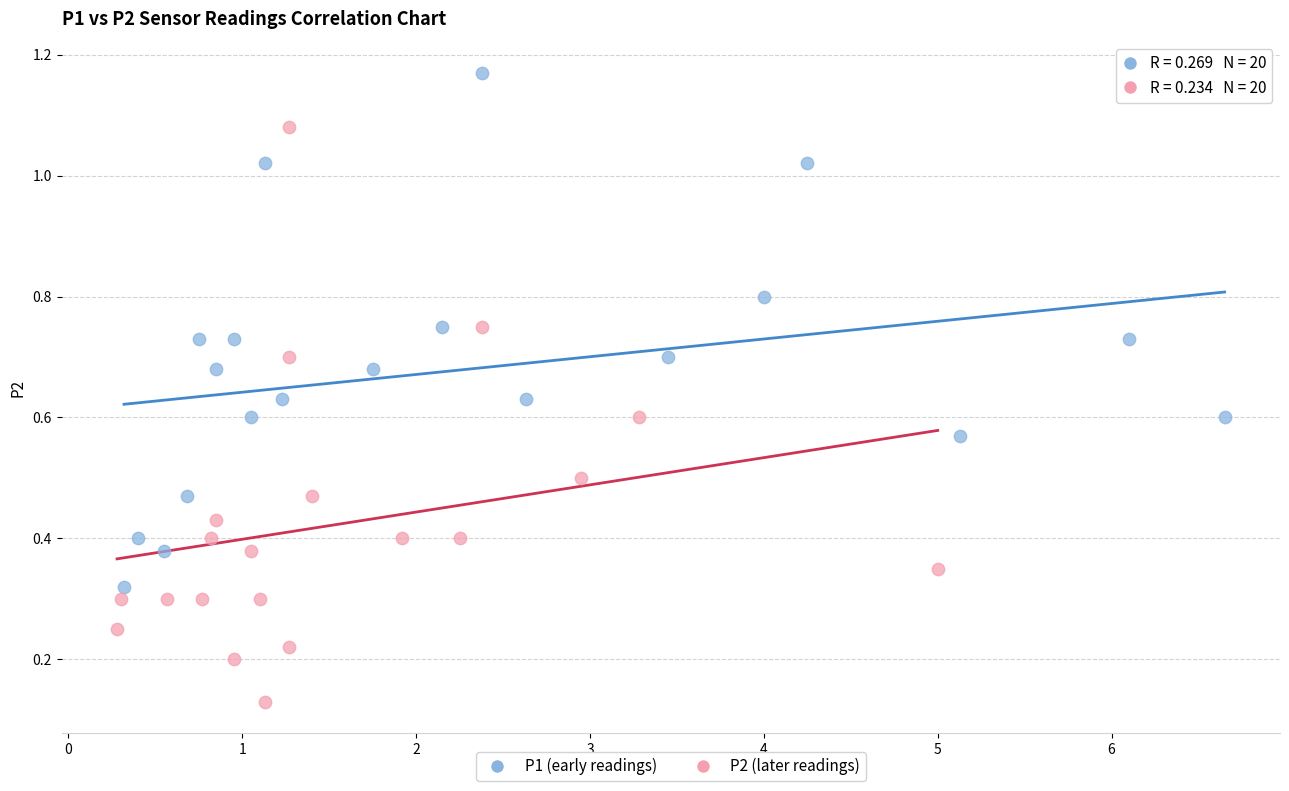

Which series reaches the maximum Y coordinate?

P1 (early readings)